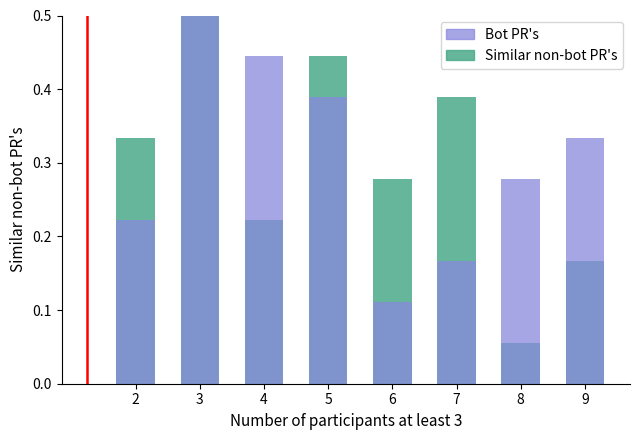

At how many categories does at least one series exceed 0?

8